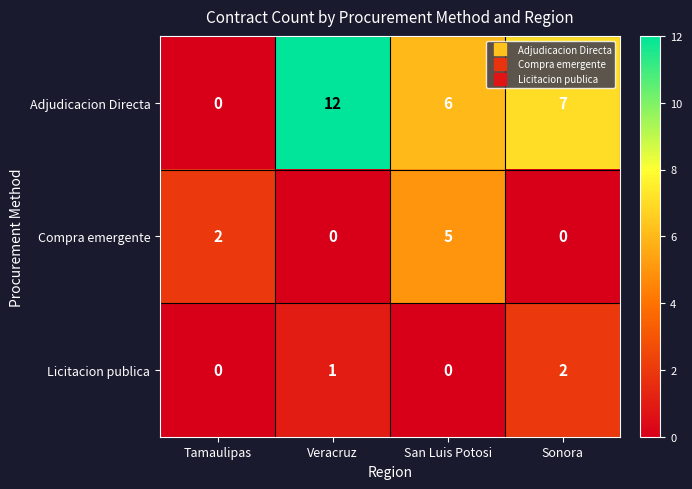

Count the Compra emergente values in the range 0 to 5.

4